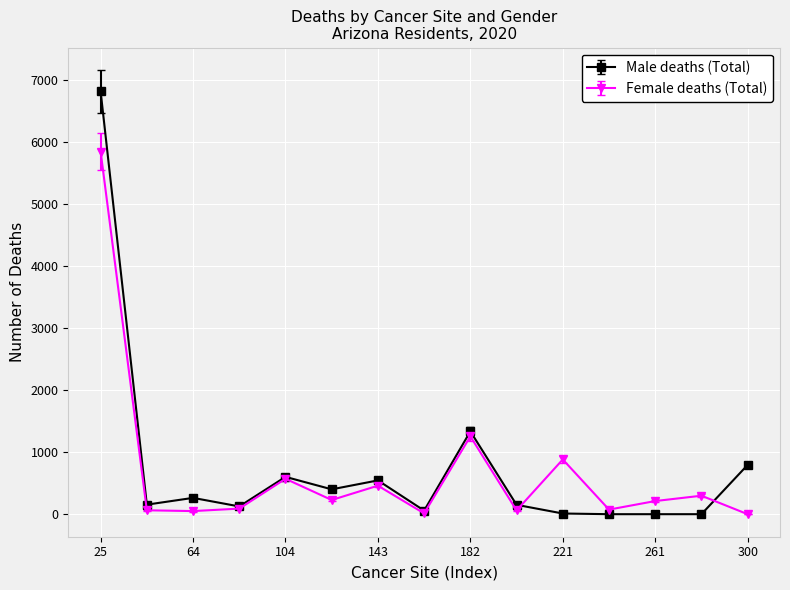

How many series are shown in this chart?

2